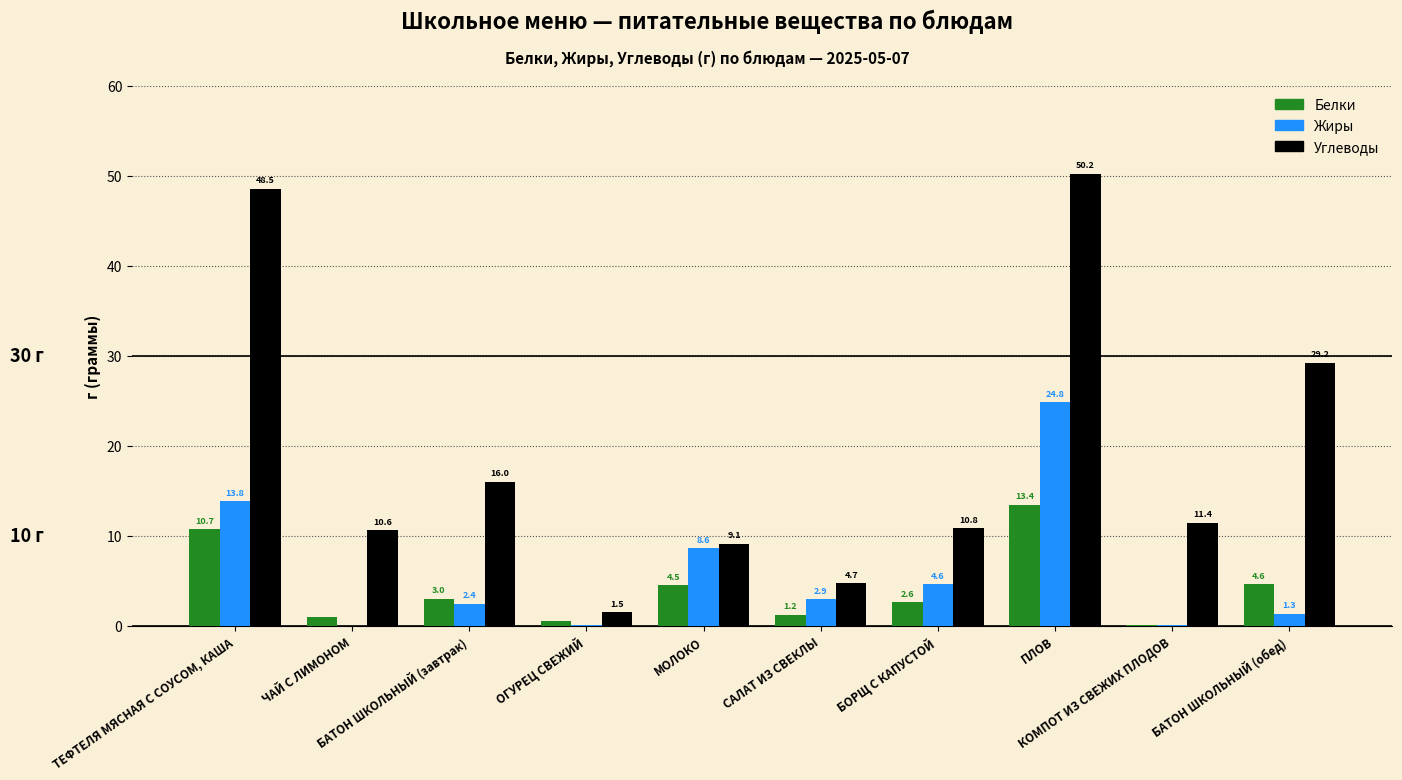

What is the sum of all Белки values?

41.6